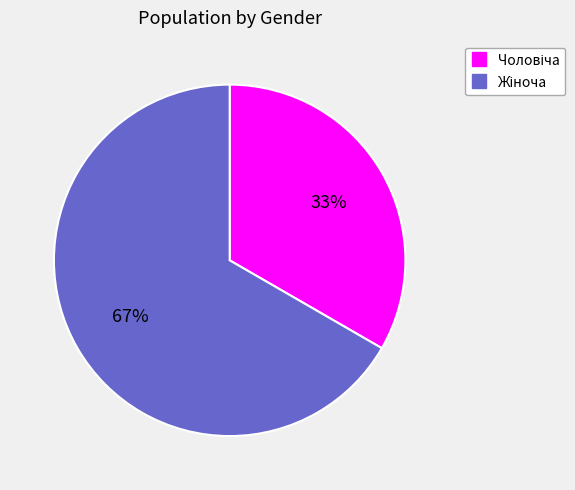

Is there any slice that represents more than half of the pie?

Yes